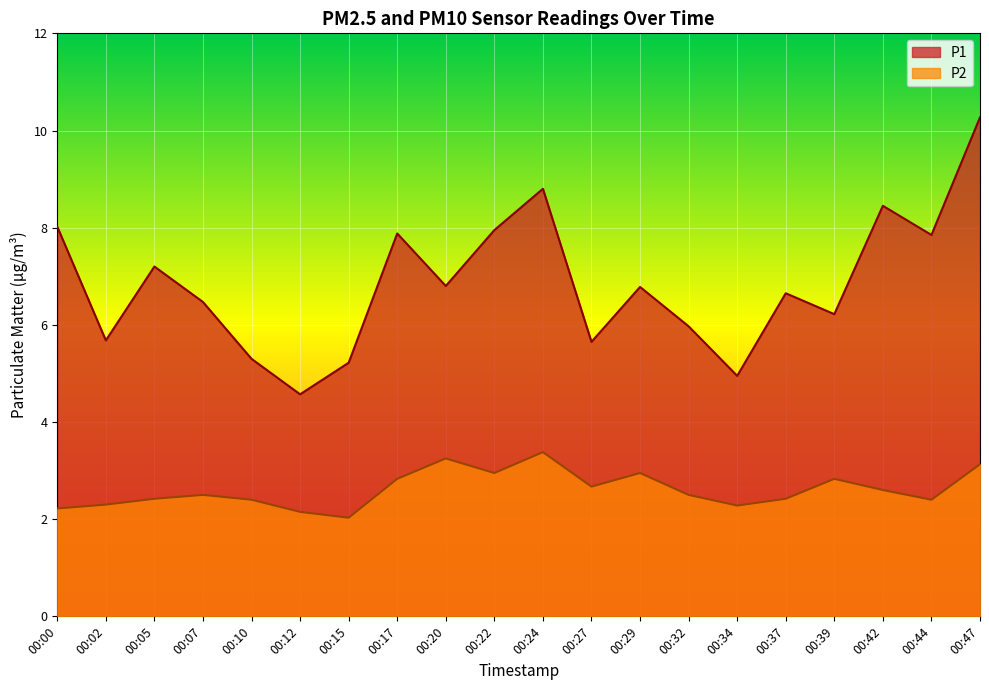

Which label corresponds to the largest value in the chart?

00:47